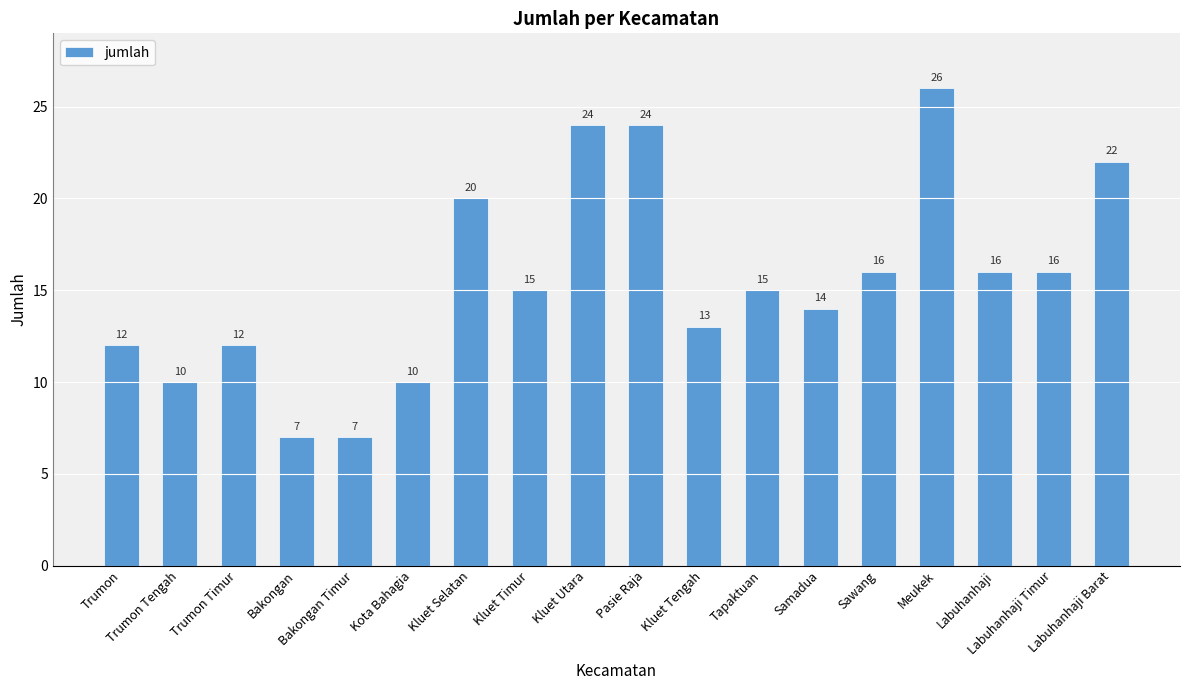

What is the sum of all values?

279